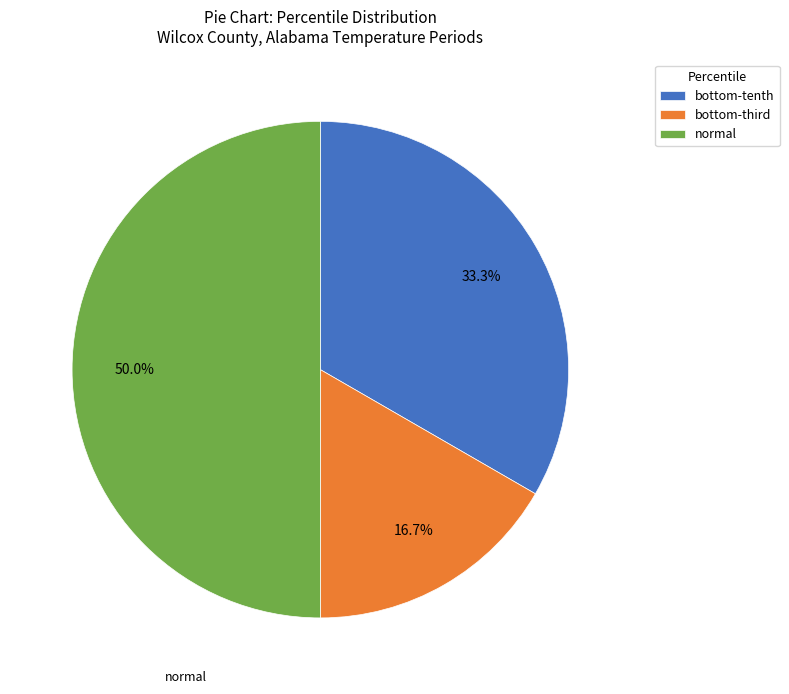

Which slice is the smallest?

bottom-third